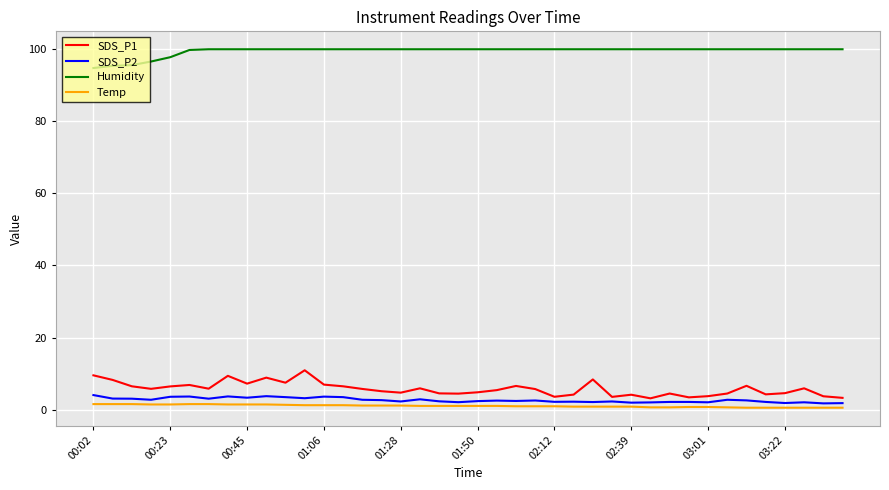

Which series has the largest total across all categories?

Humidity